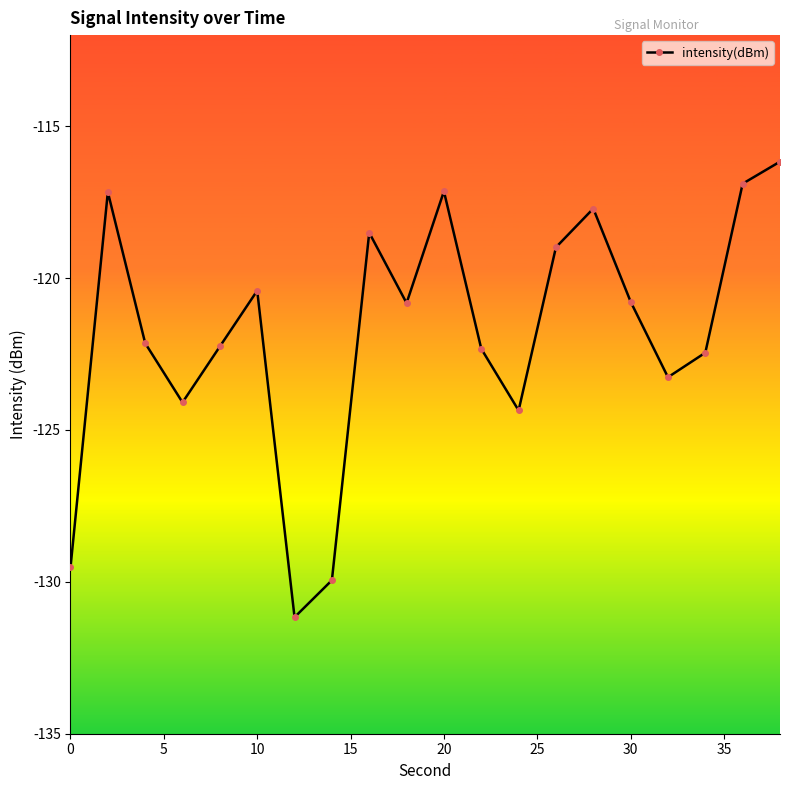

How many interior local peaks (higher than both neighbors) does the data have?

5